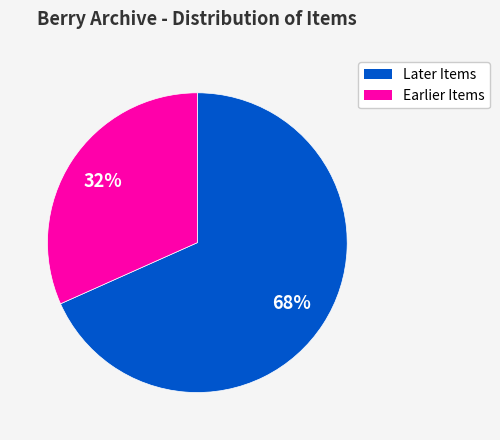

To the nearest percent, what is the average slice percentage?

50%